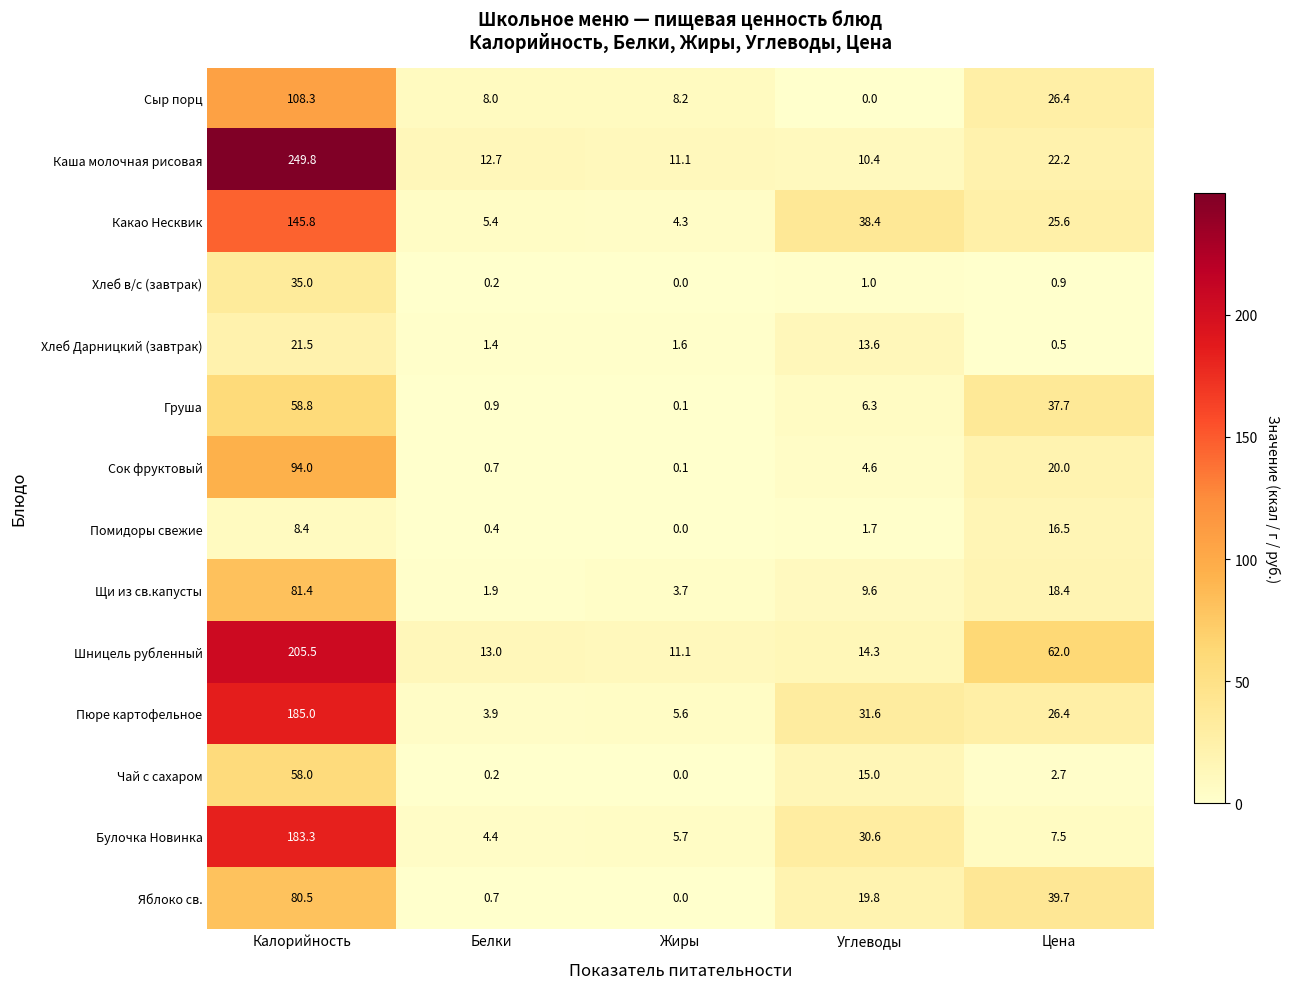

What is the greatest value displayed?

249.8